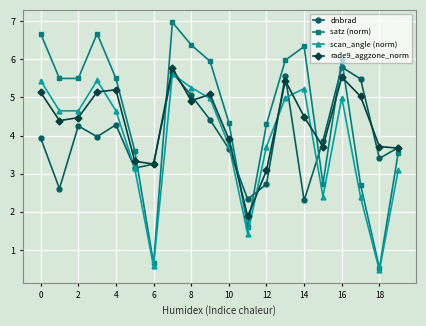

True or false: scan_angle (norm) and rade9_aggzone_norm cross at least once.

True